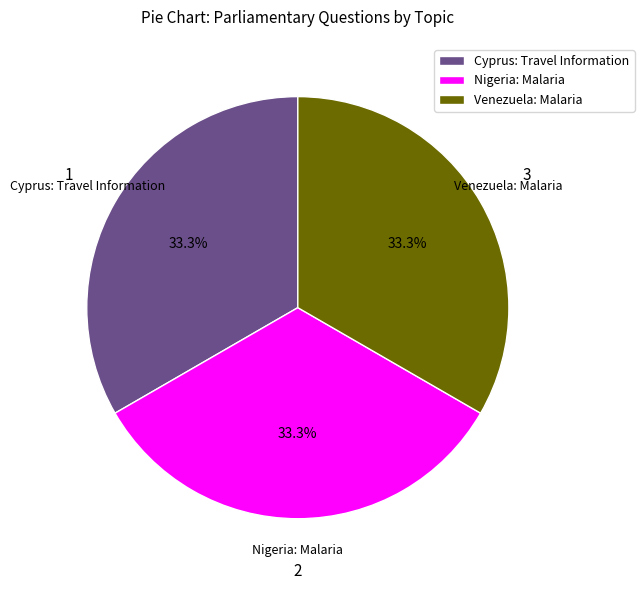

What percentage is the Nigeria: Malaria slice, to the nearest percent?

33%